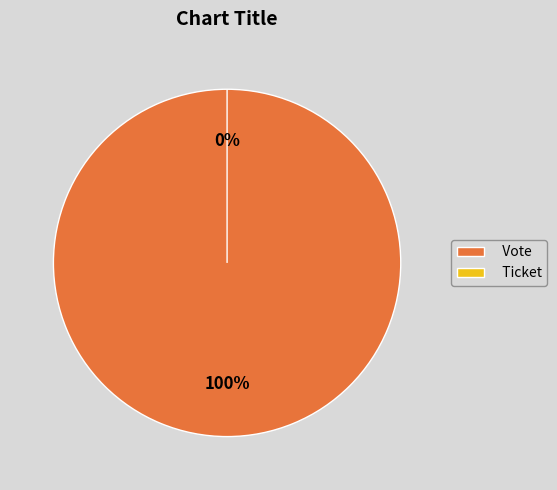

To the nearest percent, what is the difference between the Vote and Ticket slice percentages?

100%